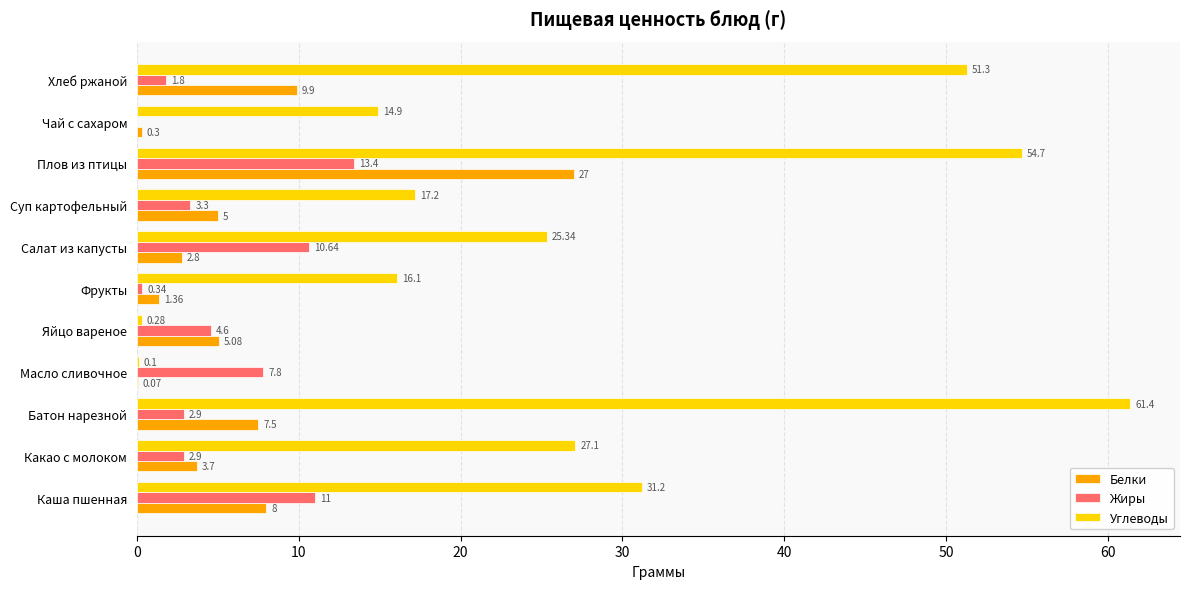

What is the maximum value for Углеводы?

61.4